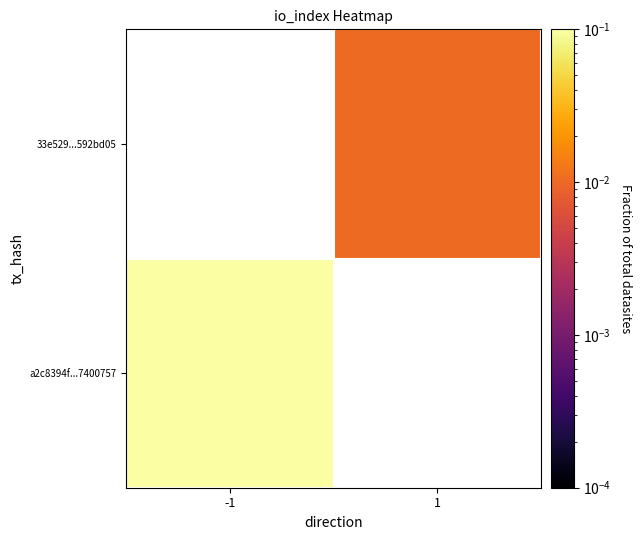

List the labels in order of 33e529...592bd05 value, largest first.

-1, 1